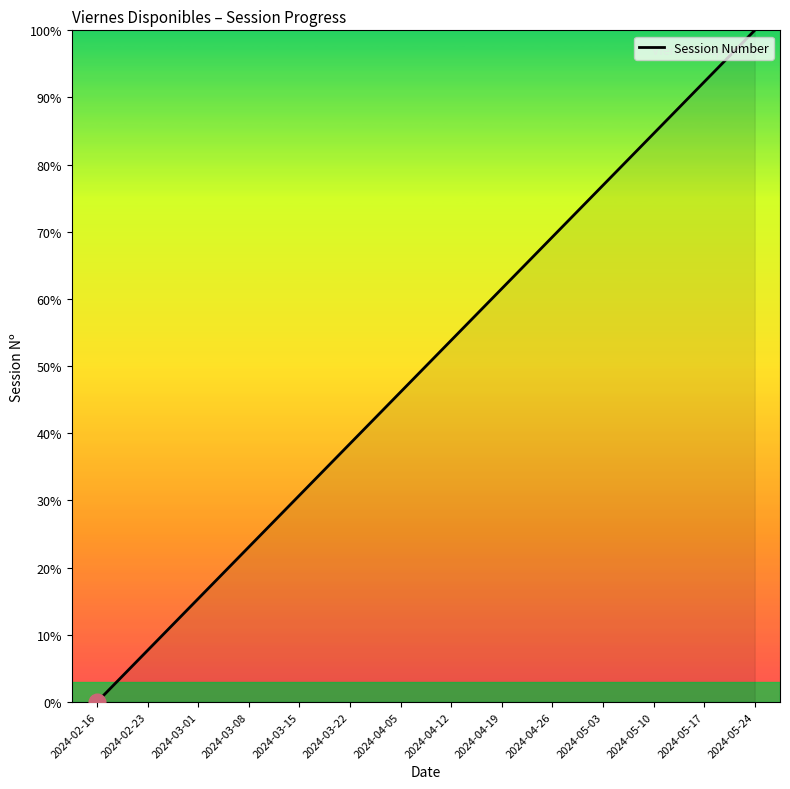

Reading left to right, list all the values displayed in this chart.

2024-02-16=0.0	2024-02-23=7.7	2024-03-01=15.4	2024-03-08=23.1	2024-03-15=30.8	2024-03-22=38.5	2024-04-05=46.2	2024-04-12=53.8	2024-04-19=61.5	2024-04-26=69.2	2024-05-03=76.9	2024-05-10=84.6	2024-05-17=92.3	2024-05-24=100.0